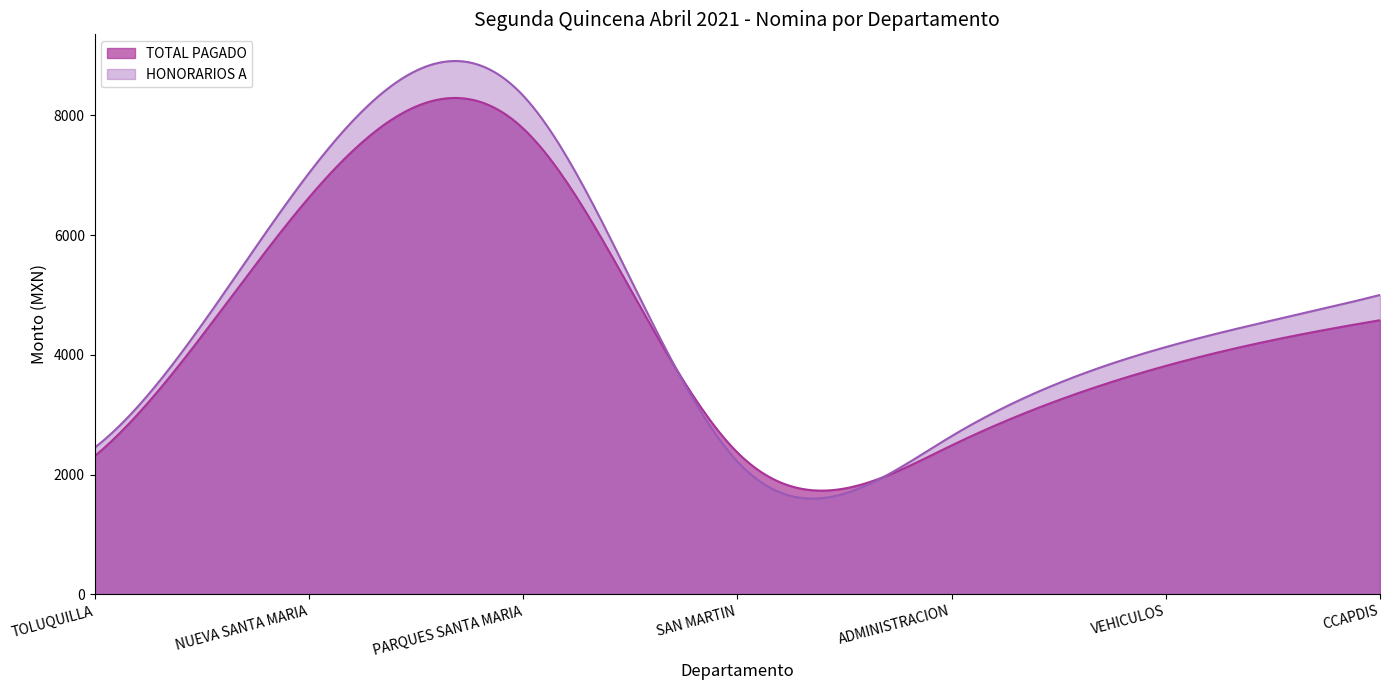

True or false: HONORARIOS A and TOTAL PAGADO cross at least once.

True